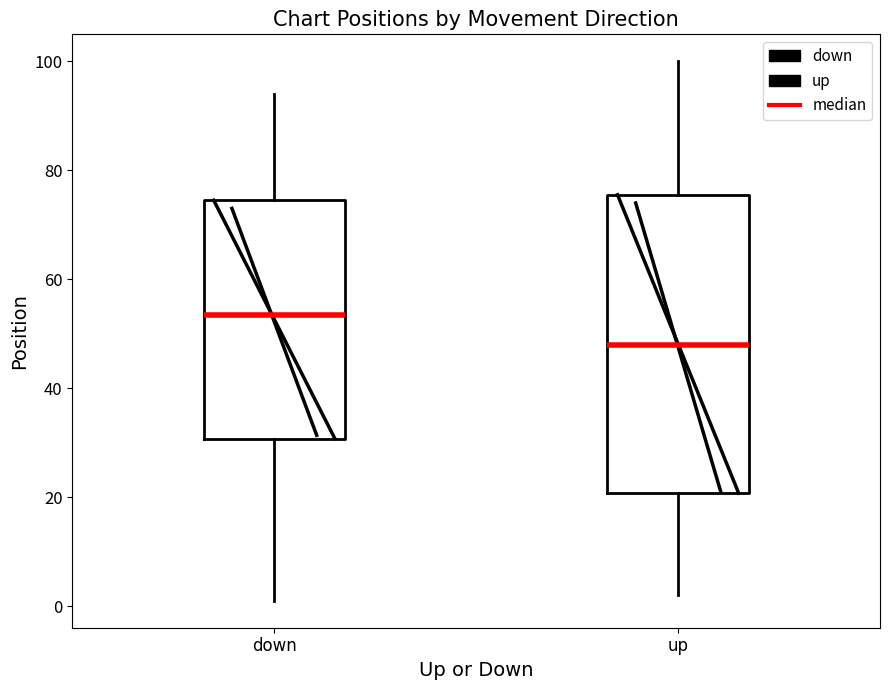

Comparing the boxes themselves (not the whiskers), which one is the tallest?

up